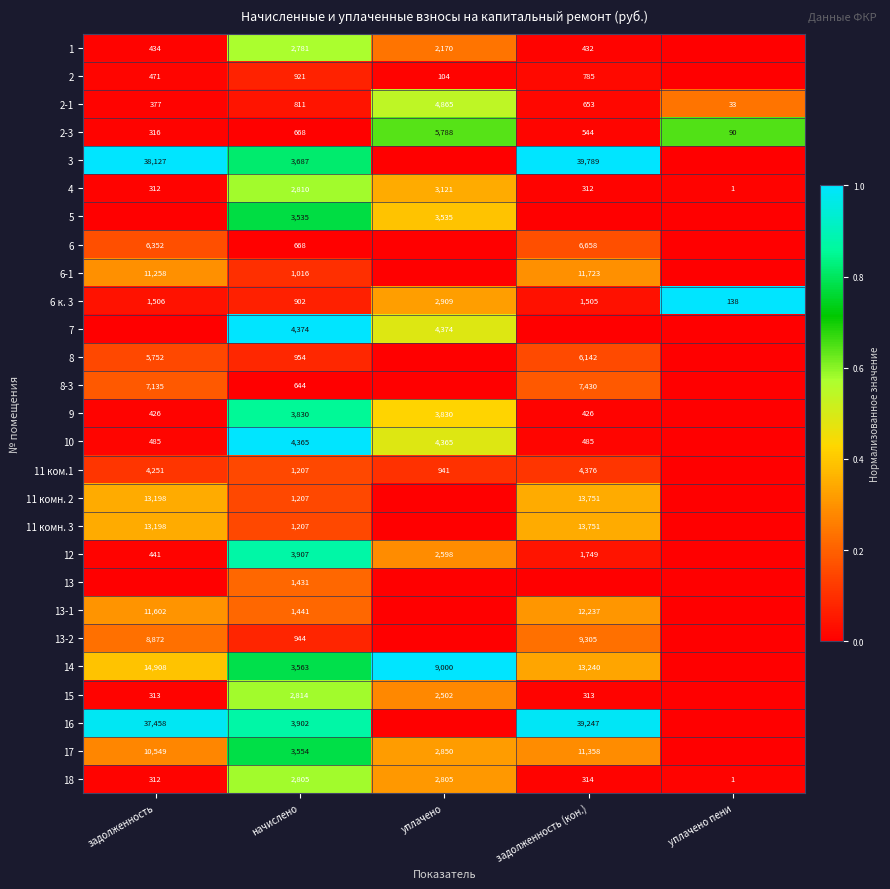

What is the difference between the 8-3 values at начислено and задолженность?

6491